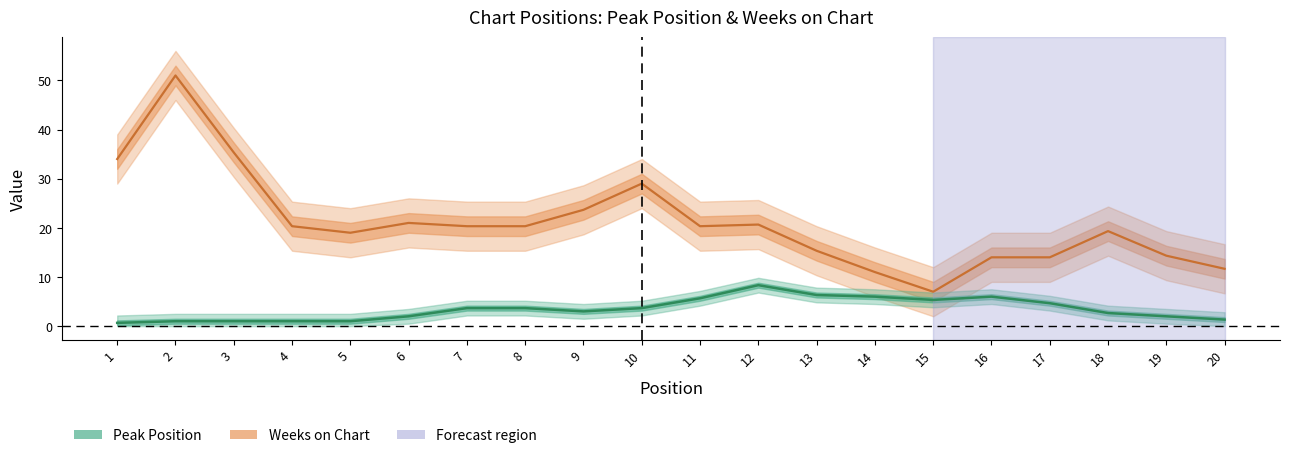

What is the value of the Weeks on Chart point at the 13th from the left?

15.3